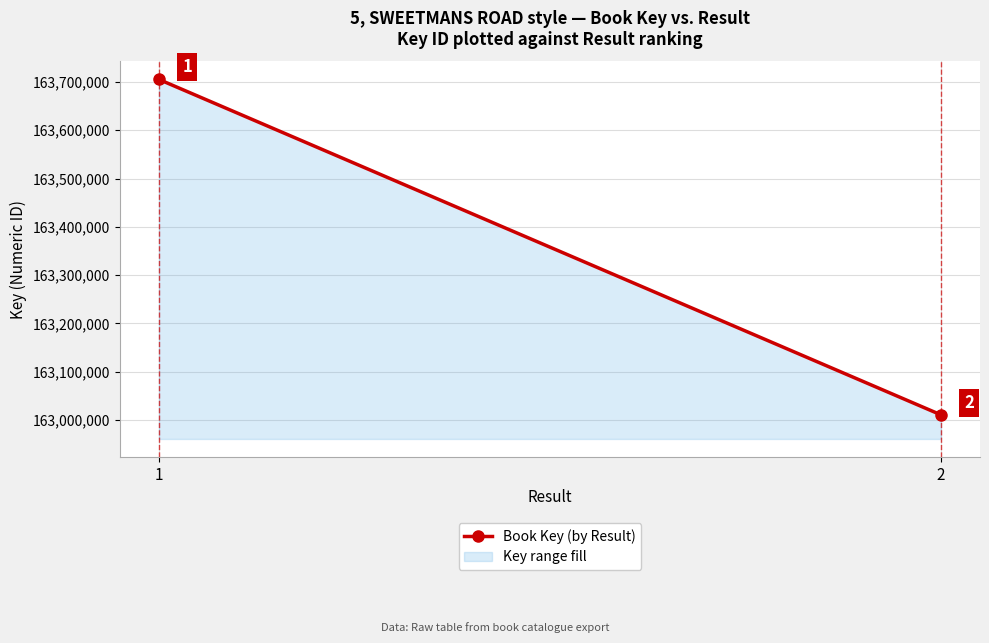

What is the approximate value at 2?

163010793